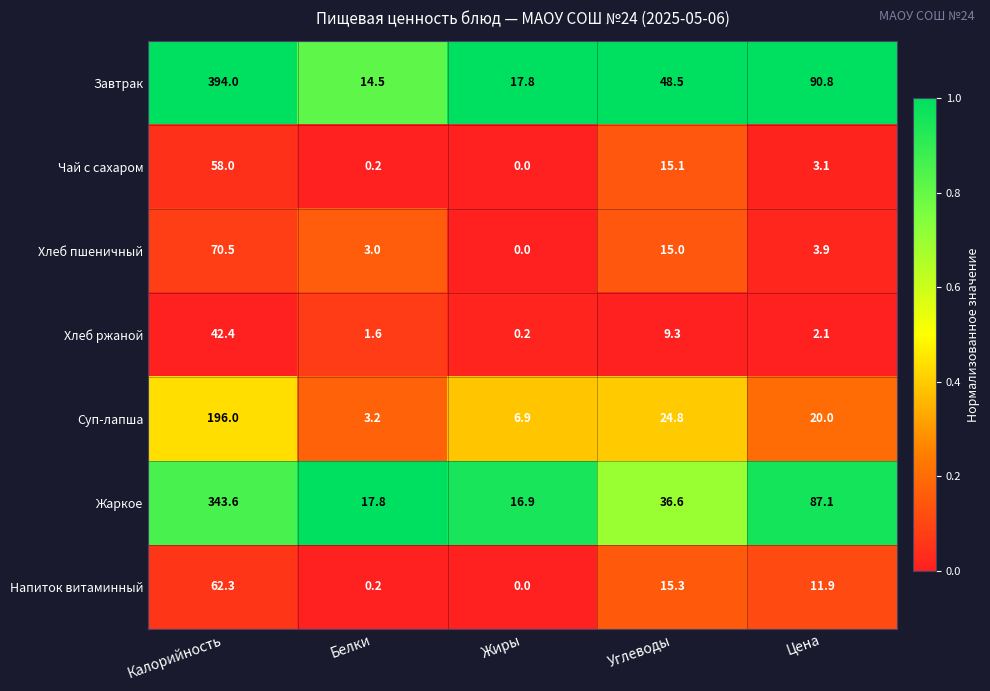

What is the difference between the Хлеб ржаной values at Калорийность and Цена?

40.3